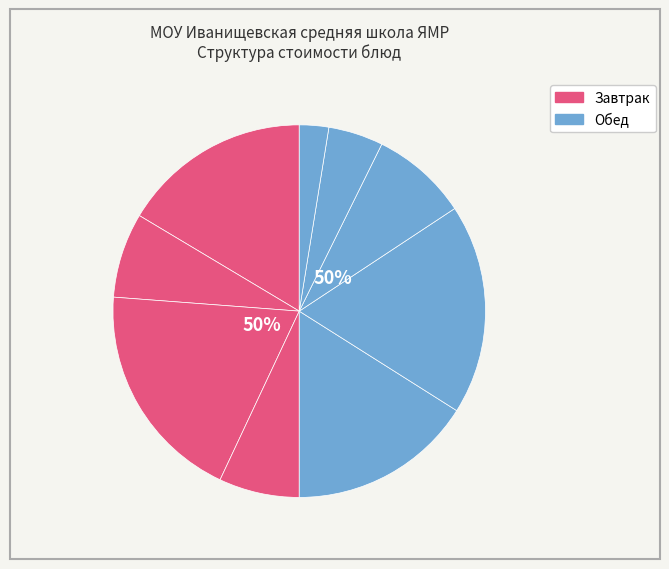

What percentage is the Кофейный напиток slice, to the nearest percent?

7%